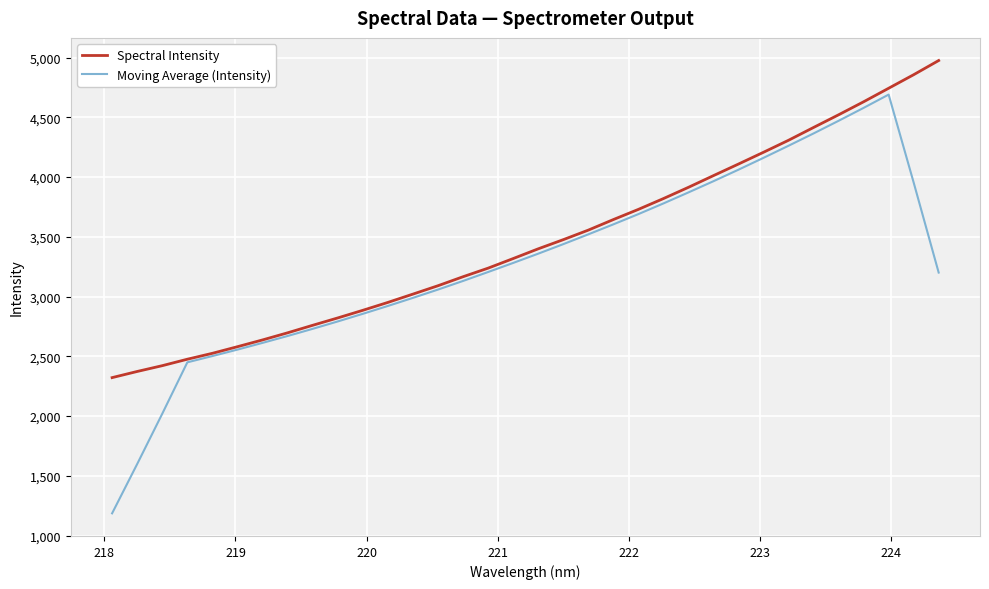

Which series has the widest spread of values?

Moving Average (Intensity)